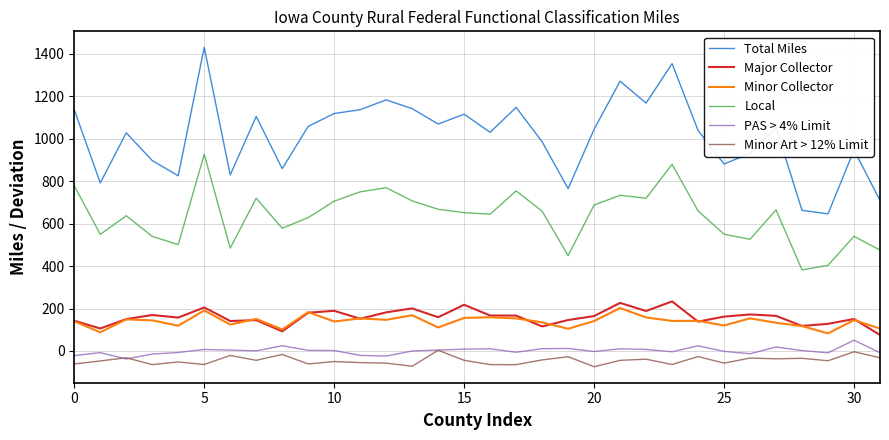

Which series has the widest spread of values?

Total Miles